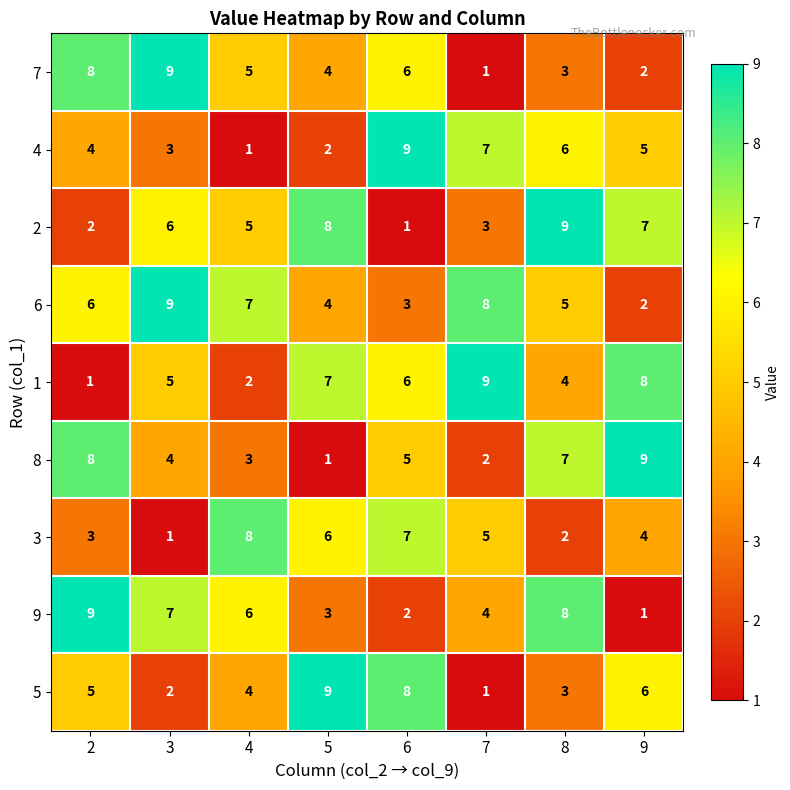

The value of 9 at 8 is 8. True or false?

True